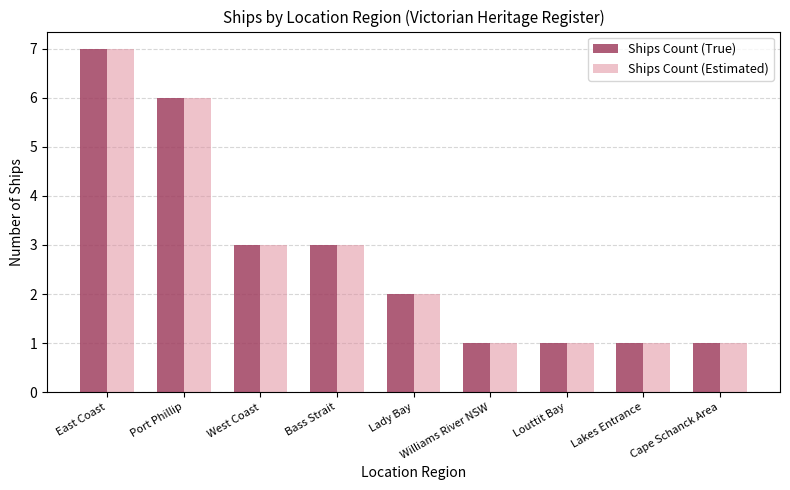

What is the total value across all series at Port Phillip?

12